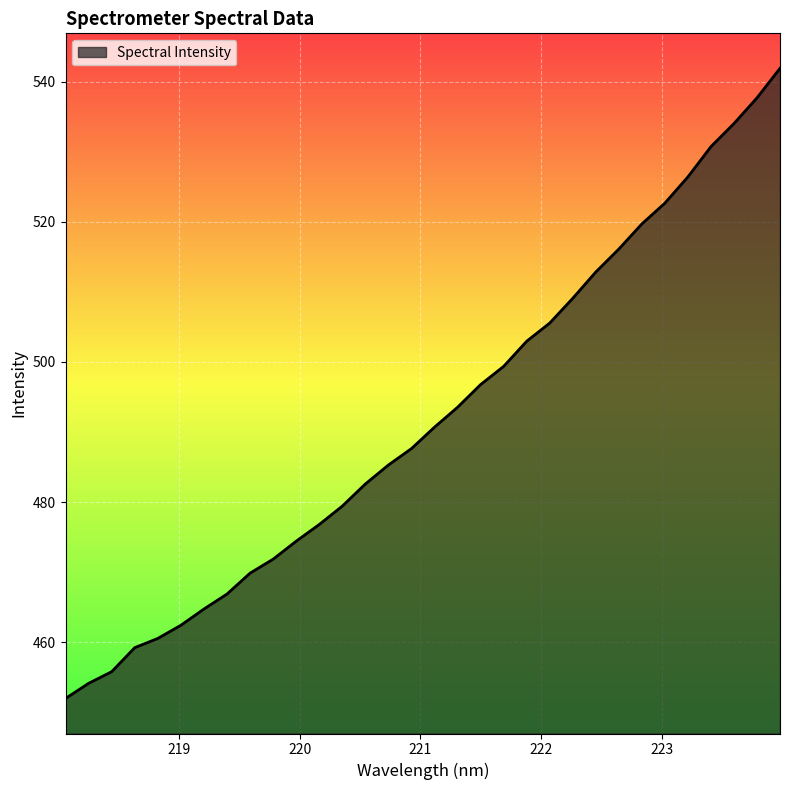

List the labels in order of value, smallest first.

218.0596, 218.2508, 218.442, 218.6332, 218.8244, 219.0156, 219.2067, 219.3979, 219.589, 219.7801, 219.9712, 220.1623, 220.3533, 220.5444, 220.7354, 220.9264, 221.1174, 221.3083, 221.4993, 221.6902, 221.8812, 222.0721, 222.263, 222.4538, 222.6447, 222.8355, 223.0264, 223.2172, 223.408, 223.5987, 223.7895, 223.9802